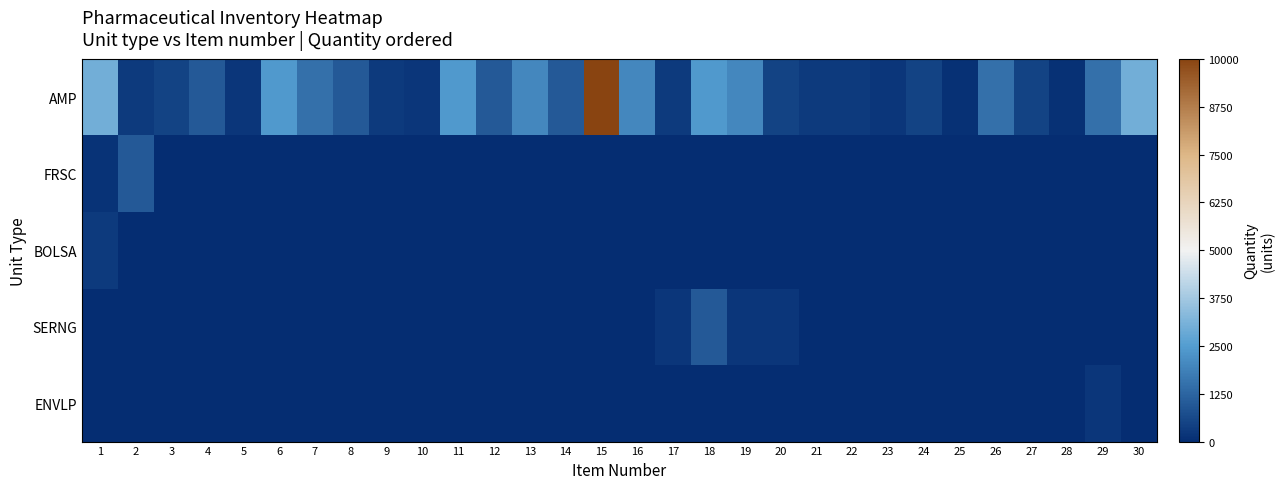

Which series has the largest total across all categories?

AMP